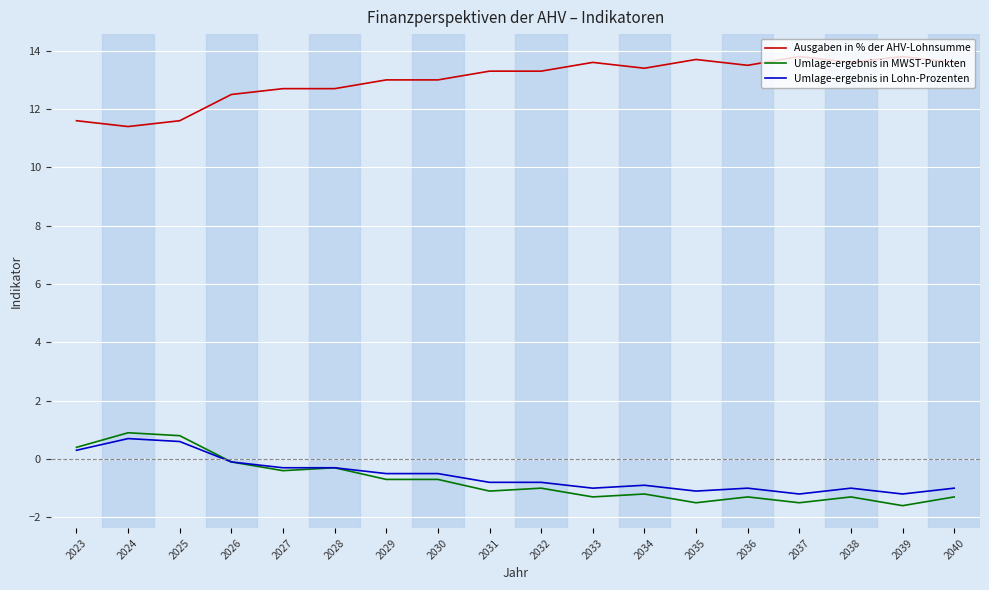

True or false: Umlage-ergebnis in Lohn-Prozenten and Ausgaben in % der AHV-Lohnsumme intersect in this chart.

False